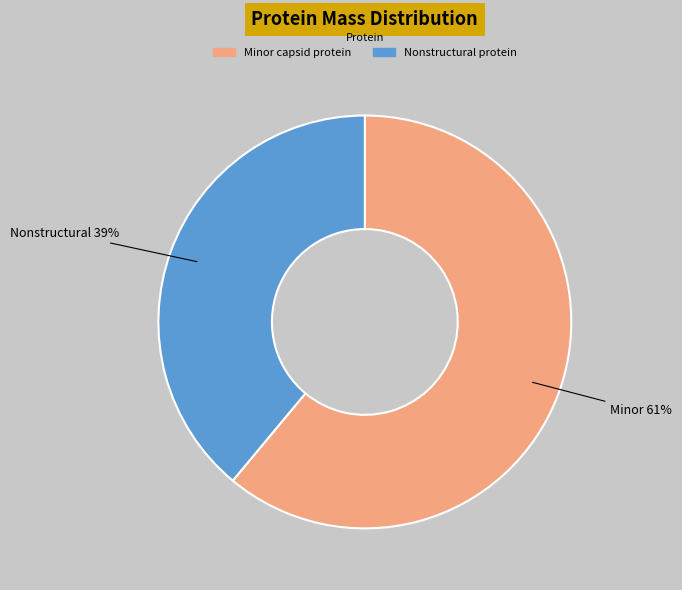

To the nearest percent, what is the difference between the largest and smallest slice percentages?

22%